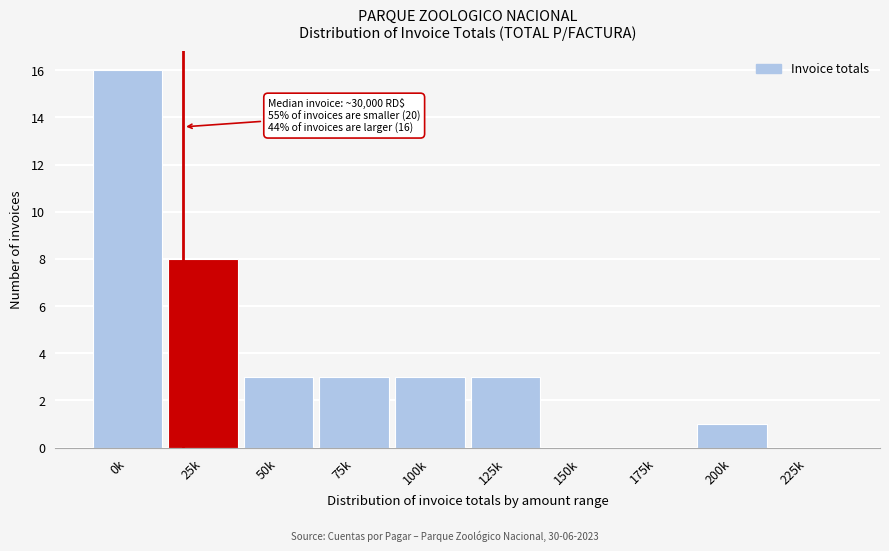

Reading right to left, transcribe all the data shown in this chart.

225k=0	200k=1	175k=0	150k=0	125k=3	100k=3	75k=3	50k=3	25k=8	0k=16